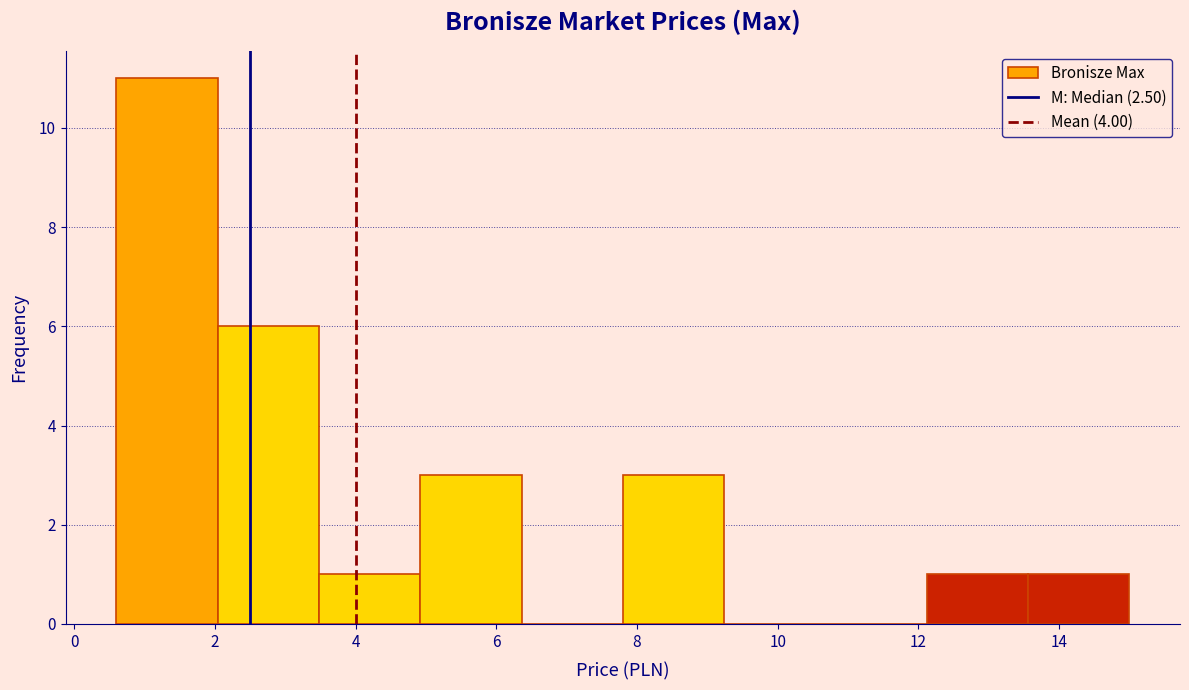

Reading left to right, list every bar in this chart as the range it spans on the x-axis followed by its height. Neither the bar edges nor the heights are printed on the chart, so give them approximately, as read against the axes.

0.60 to 2.04: 11
2.04 to 3.48: 6
3.48 to 4.92: 1
4.92 to 6.36: 3
6.36 to 7.80: 0
7.80 to 9.24: 3
9.24 to 10.68: 0
10.68 to 12.12: 0
12.12 to 13.56: 1
13.56 to 15.00: 1